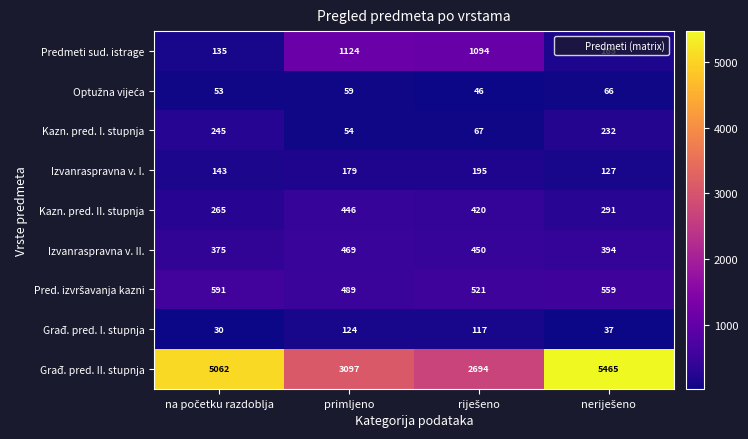

Where does the Izvanraspravna v. II. series first go above 450?

primljeno